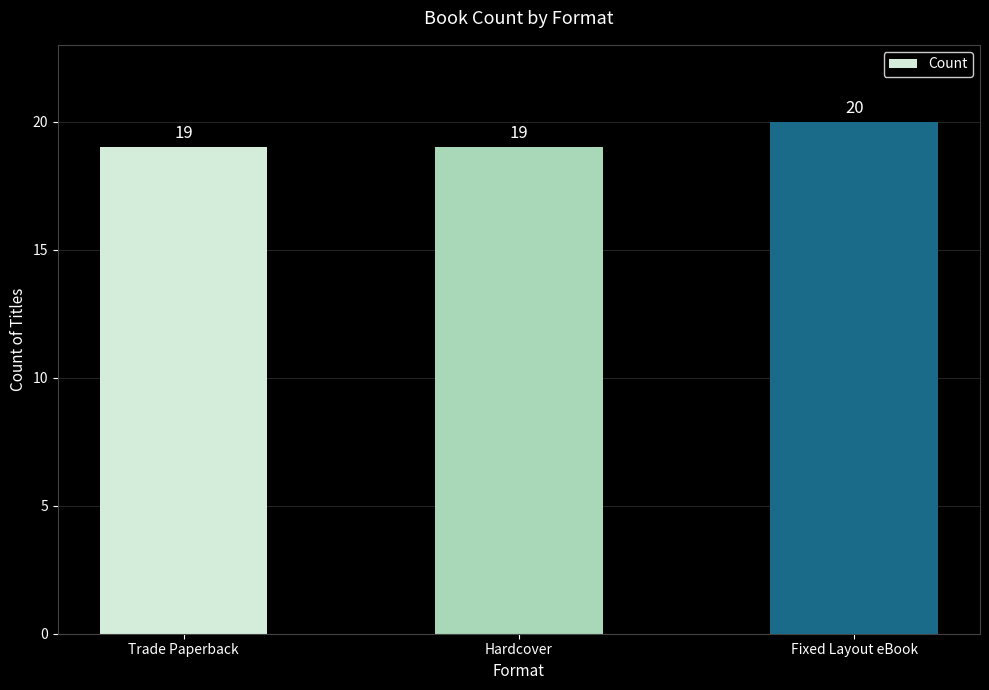

How many values are between 19 and 20?

3